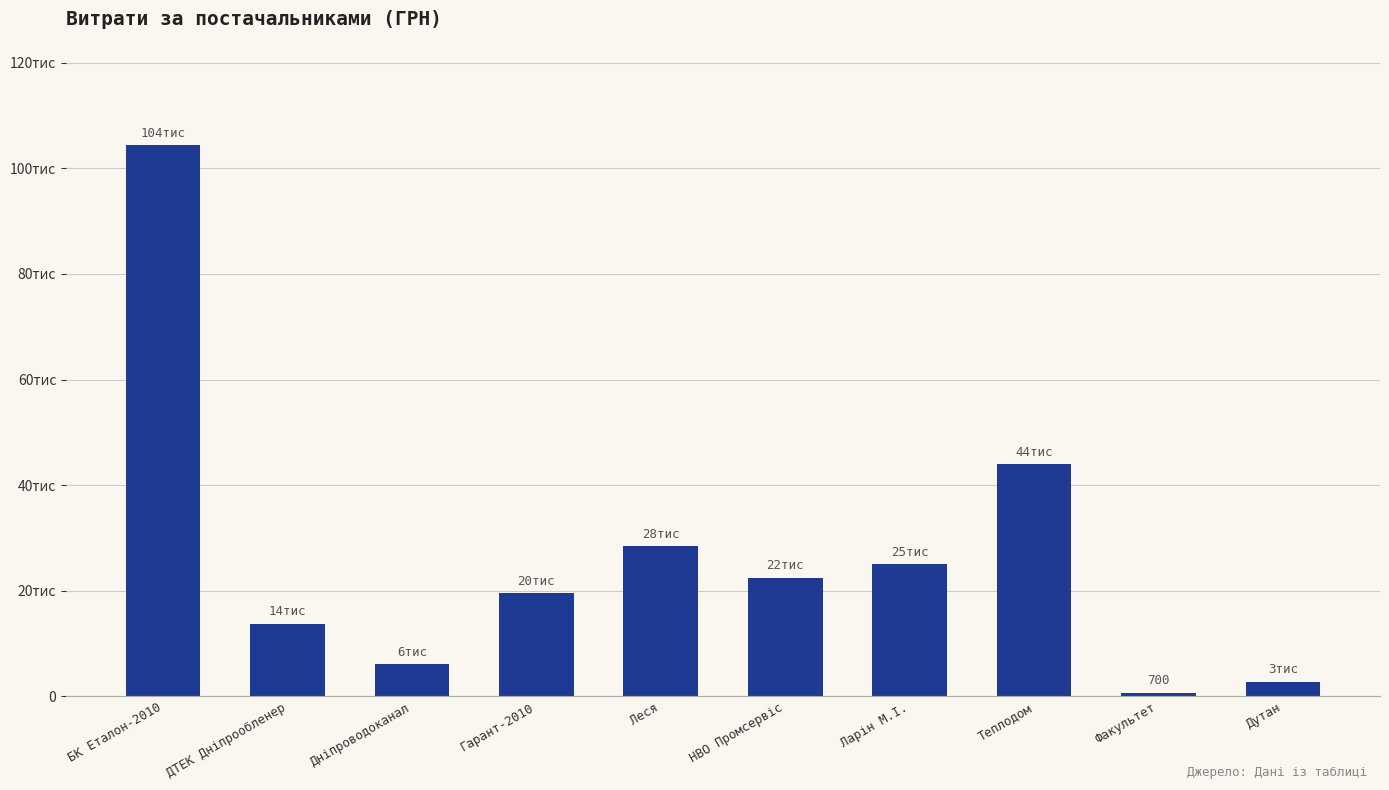

Rank the categories by value from lowest to highest.

Факультет, Дутан, Дніпроводоканал, ДТЕК Дніпрообленер, Гарант-2010, НВО Промсервіс, Ларін М.І., Леся, Теплодом, БК Еталон-2010